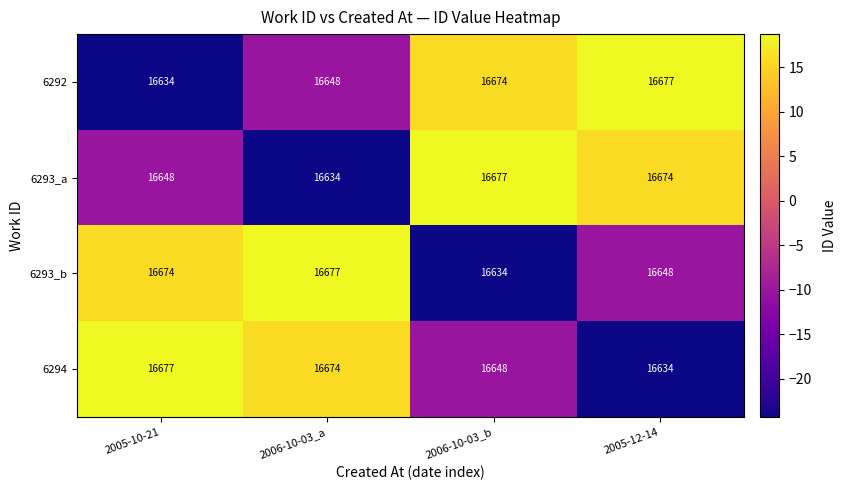

Count the number of data series in this chart.

4